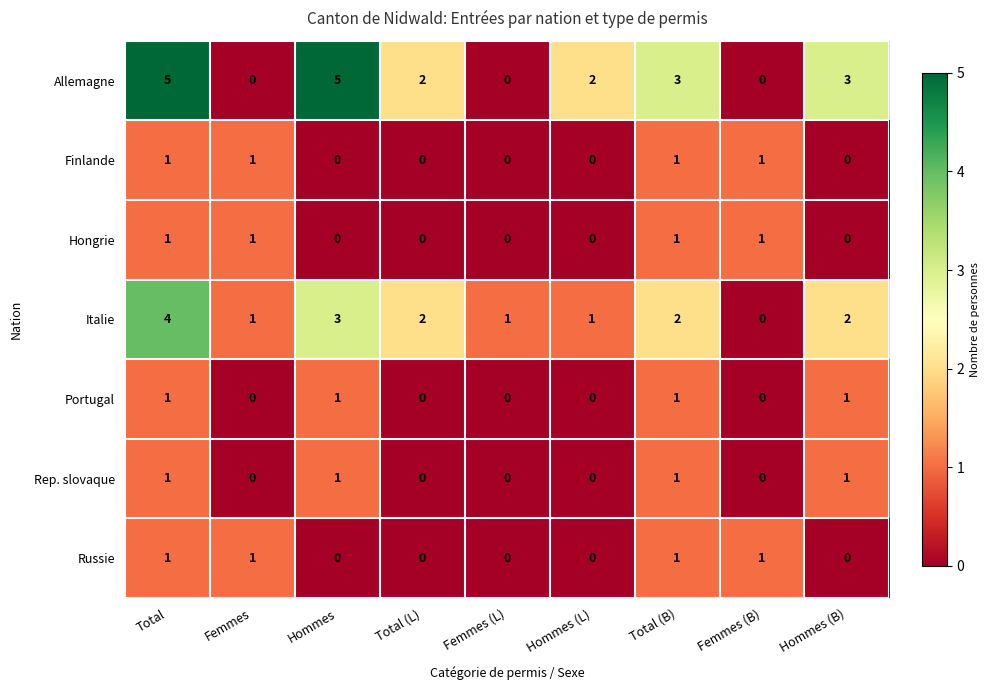

The value of Portugal at Hommes (L) is 0. True or false?

True